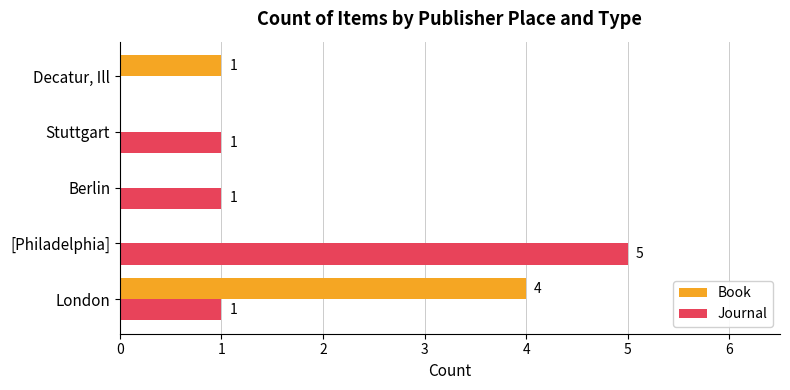

What is the highest value of the Journal series?

5